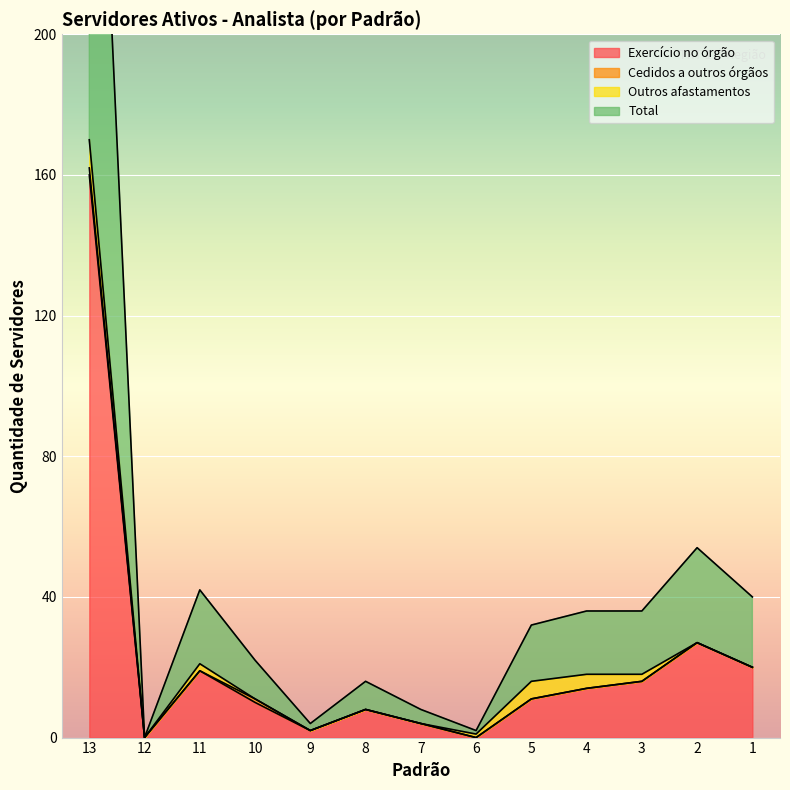

The value of Total at 2 is 14. True or false?

False